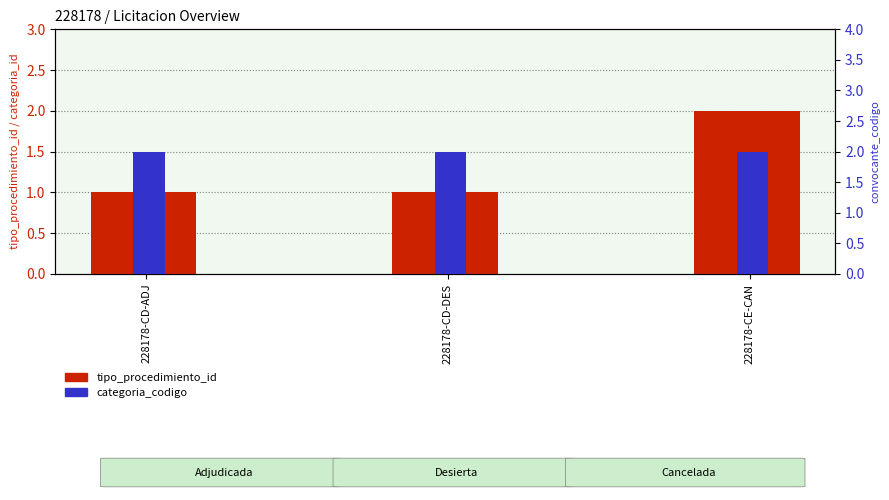

How many bars are there in each group?

2